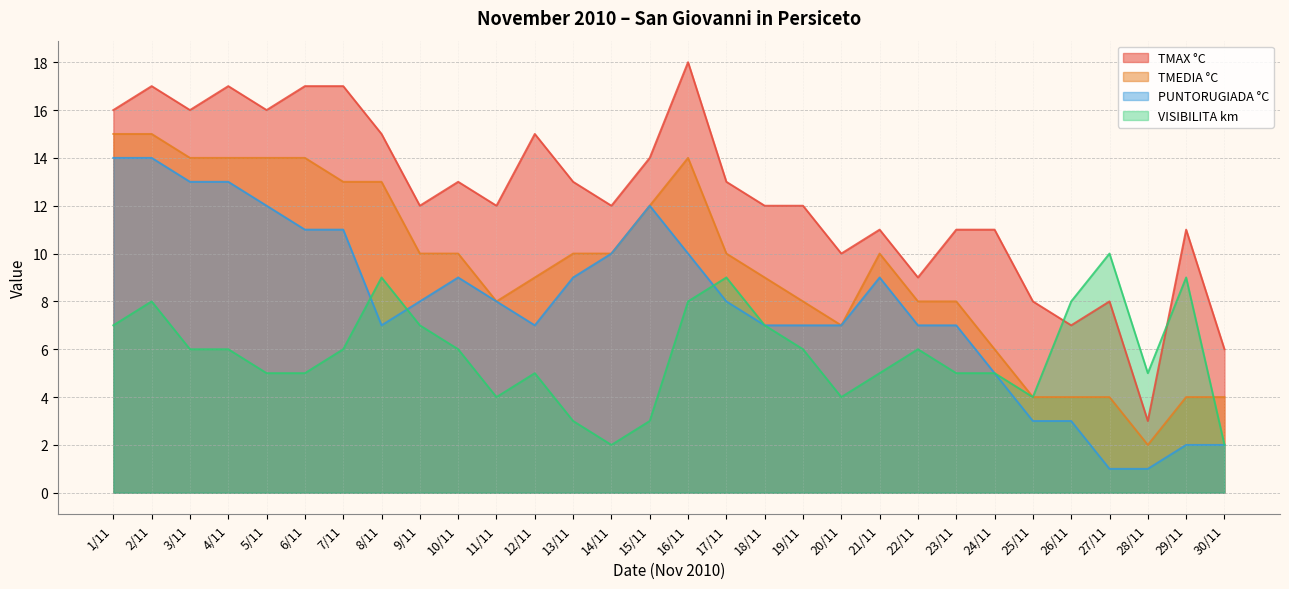

Read the PUNTORUGIADA °C value at 23/11, to the nearest 5.

5